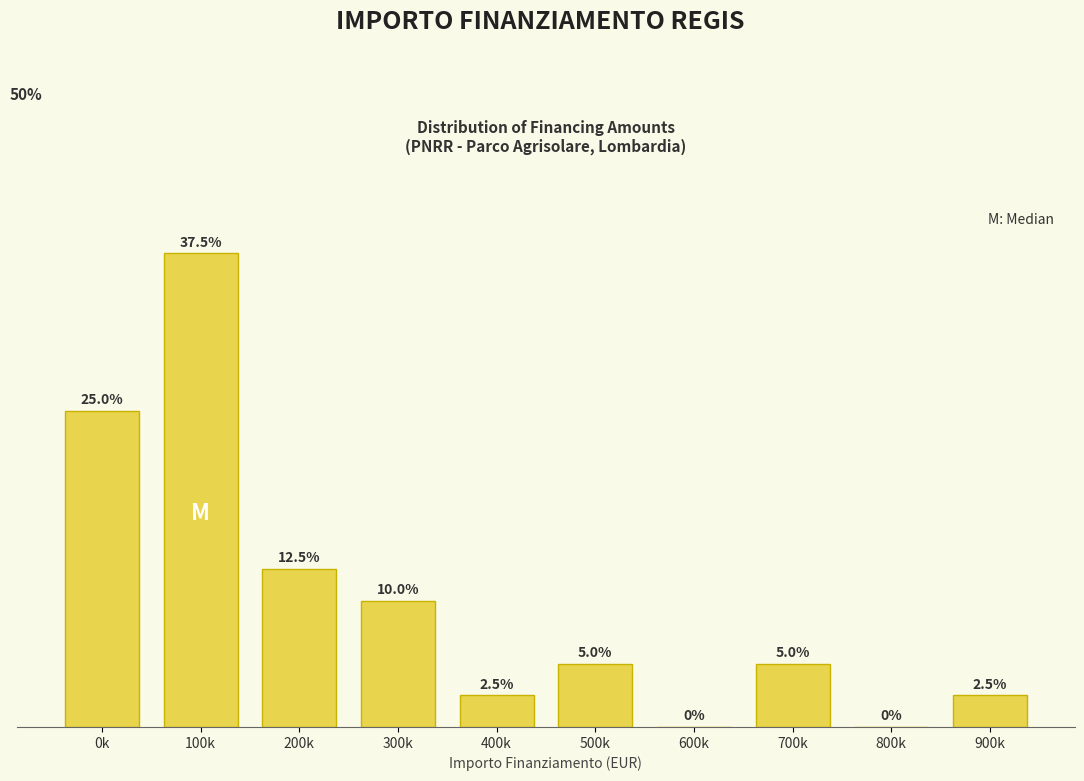

Where is the data nearest to the value 18?

200k